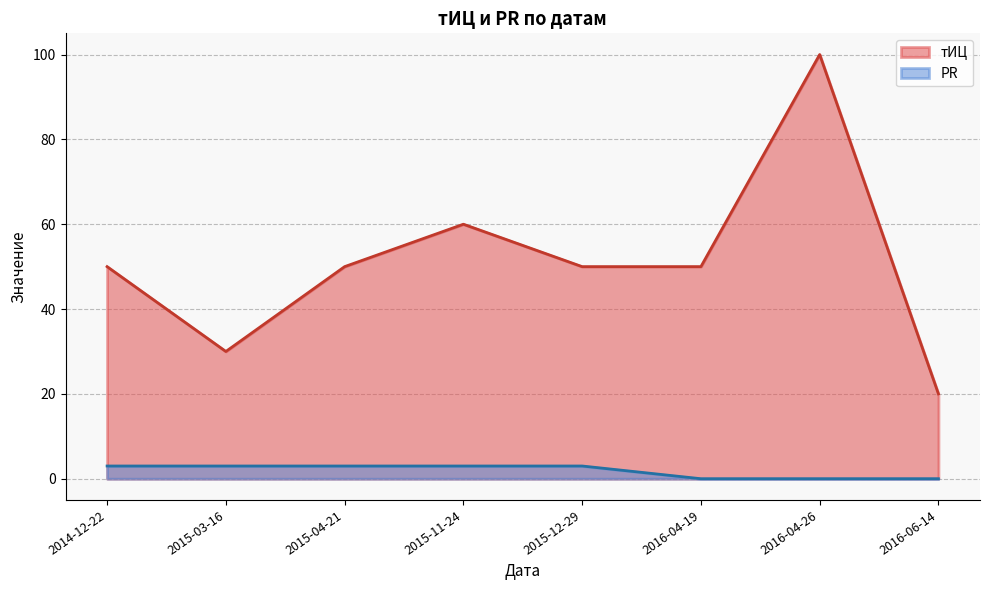

What is the highest value of the PR series?

3